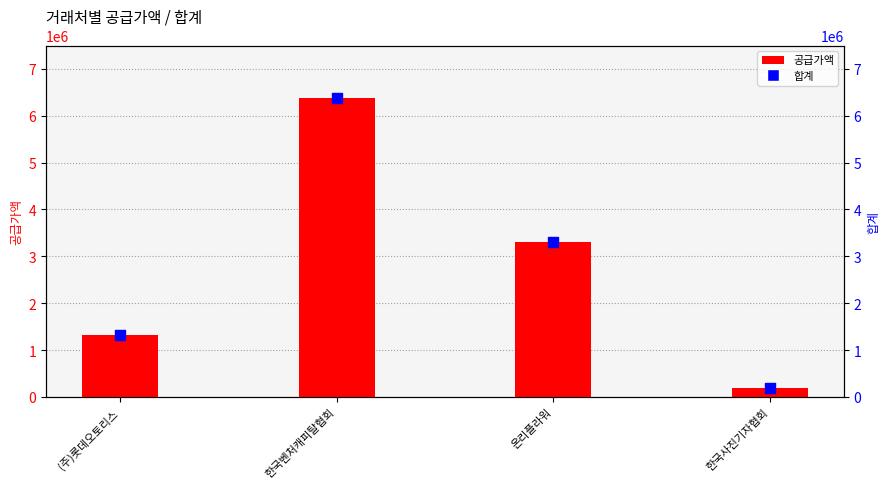

Which series has the largest total across all categories?

공급가액